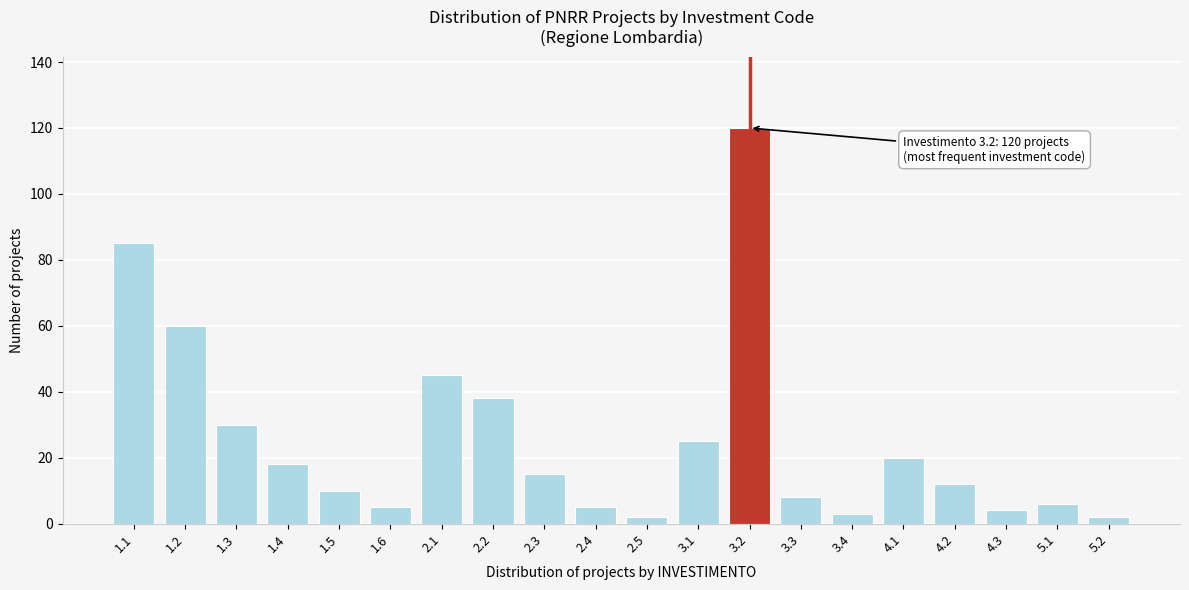

Reading right to left, transcribe all the data shown in this chart.

2	6	4	12	20	3	8	120	25	2	5	15	38	45	5	10	18	30	60	85